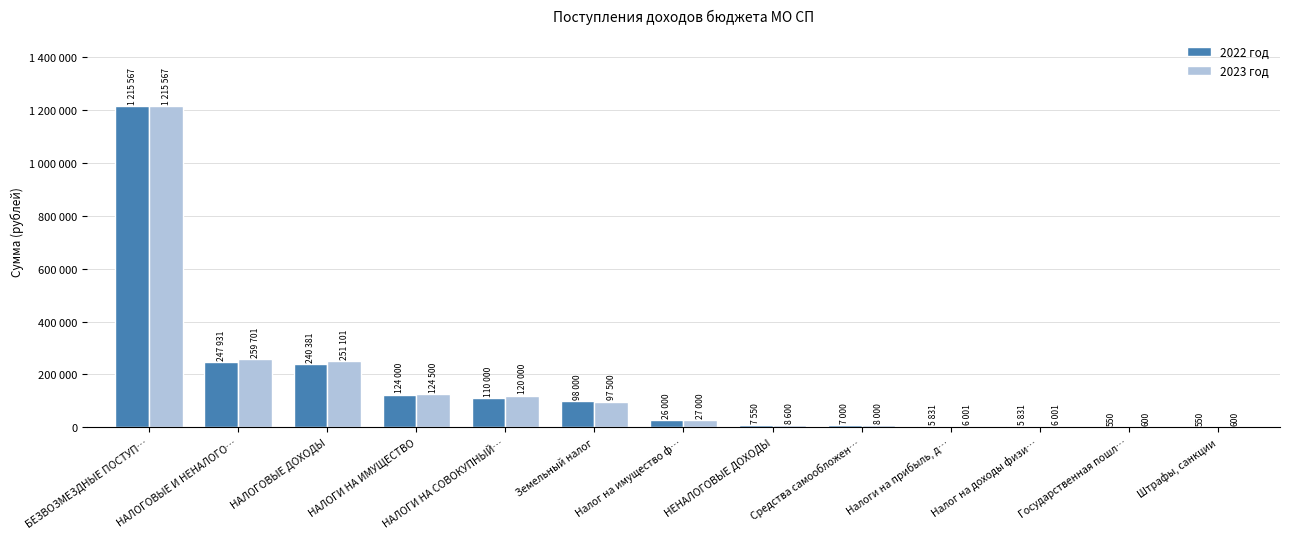

What is the lowest value of the 2022 год series?

550